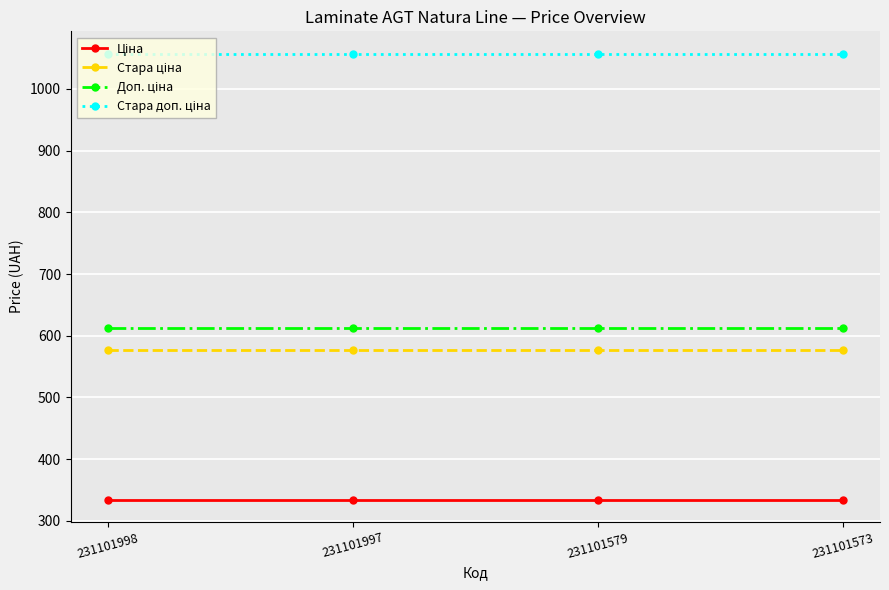

What is the maximum value shown in the chart?

1057.2